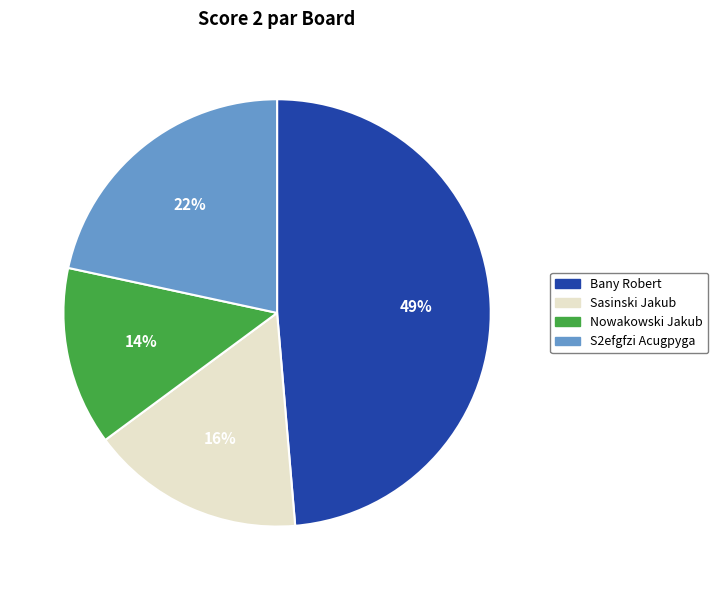

Is there a majority slice in this chart?

No